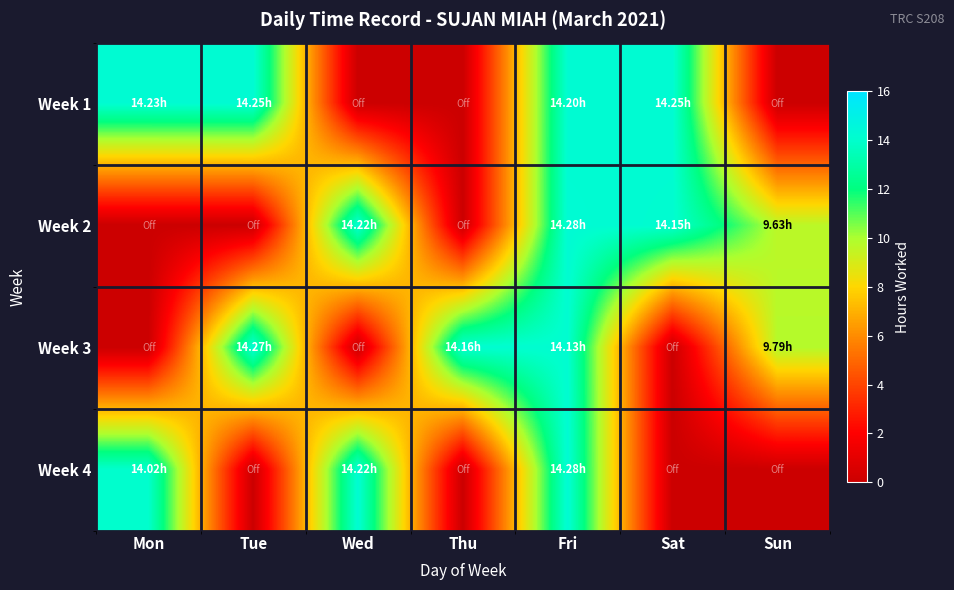

Reading left to right, transcribe all the data shown in this chart.

Week 1: Mon=14.2	Tue=14.2	Wed=0.0	Thu=0.0	Fri=14.2	Sat=14.2	Sun=0.0
Week 2: Mon=0.0	Tue=0.0	Wed=14.2	Thu=0.0	Fri=14.3	Sat=14.2	Sun=9.6
Week 3: Mon=0.0	Tue=14.3	Wed=0.0	Thu=14.2	Fri=14.1	Sat=0.0	Sun=9.8
Week 4: Mon=14.0	Tue=0.0	Wed=14.2	Thu=0.0	Fri=14.3	Sat=0.0	Sun=0.0